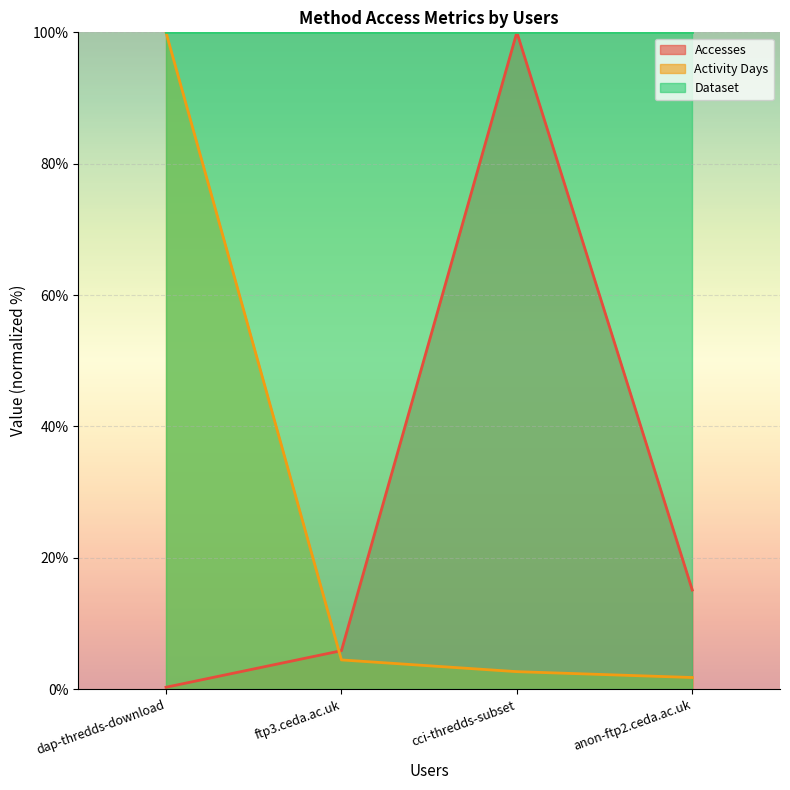

At which category does the chart reach its minimum across all series?

dap-thredds-download